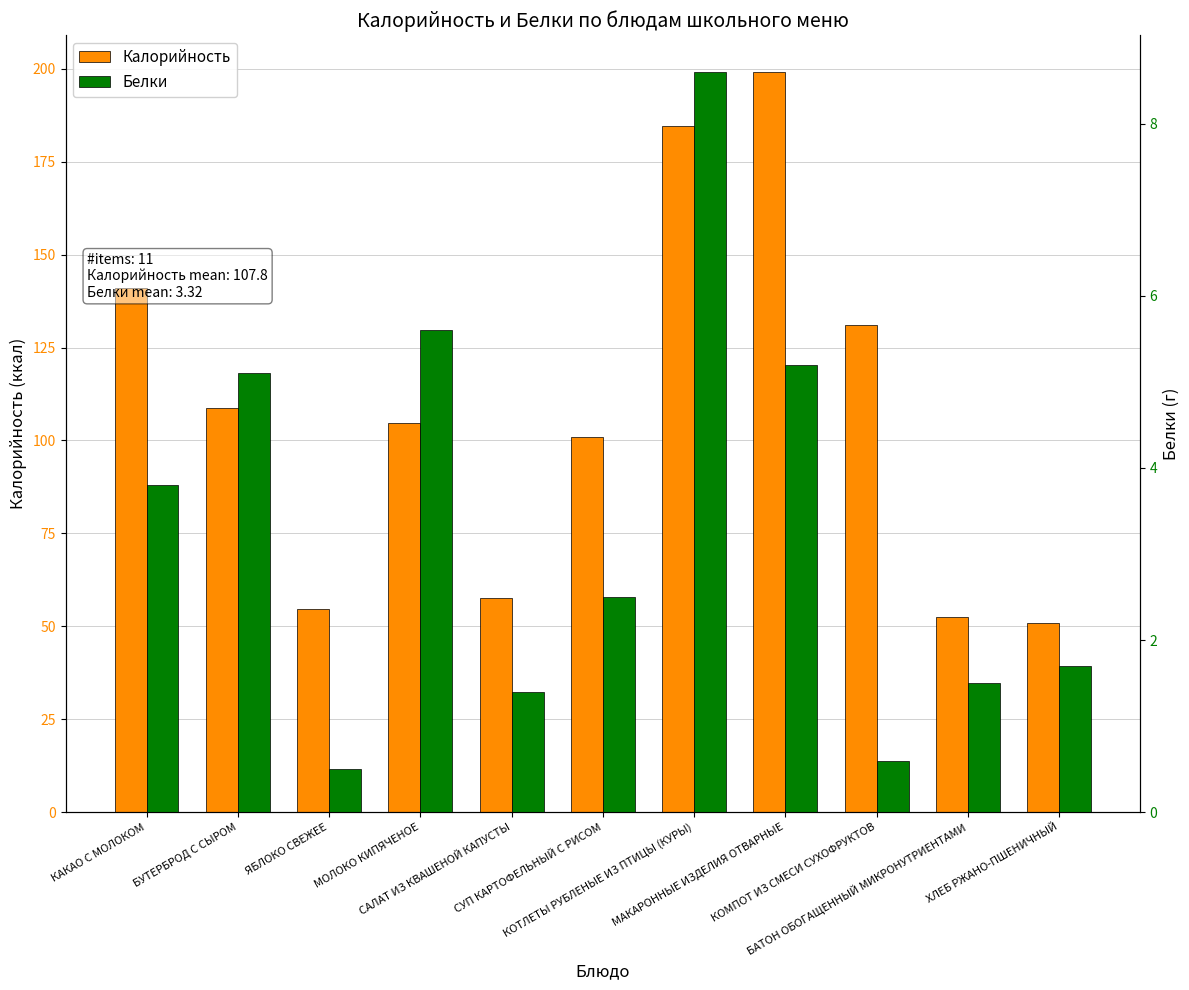

The value of Калорийность at МОЛОКО КИПЯЧЕНОЕ is 104.8. True or false?

True